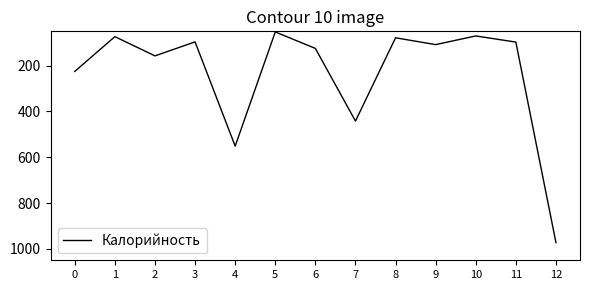

What is the difference between the values at 2 and 7?

284.8